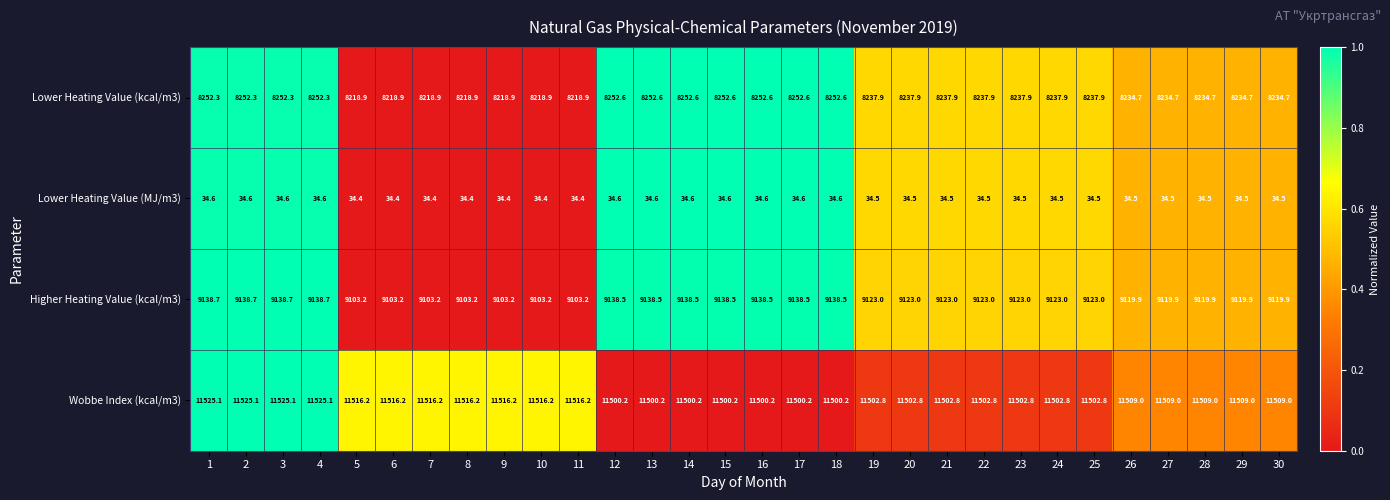

What is the total value across all series at 26?

28898.1